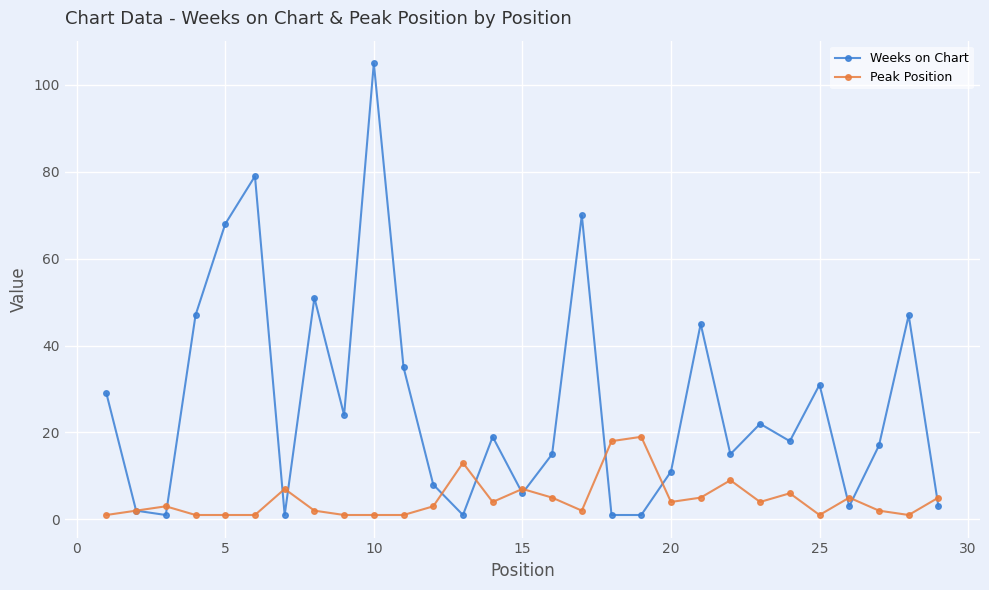

Rank the series by their average value, from highest to lowest.

Weeks on Chart, Peak Position